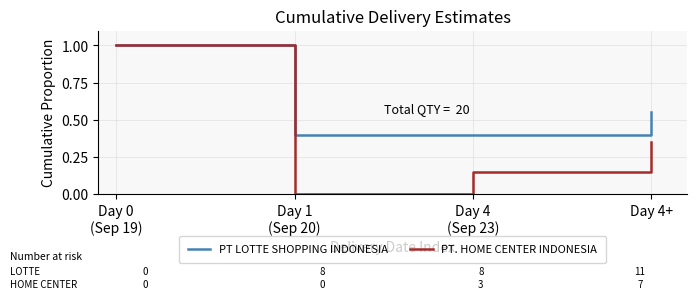

What position from the left is Day 4+?

4